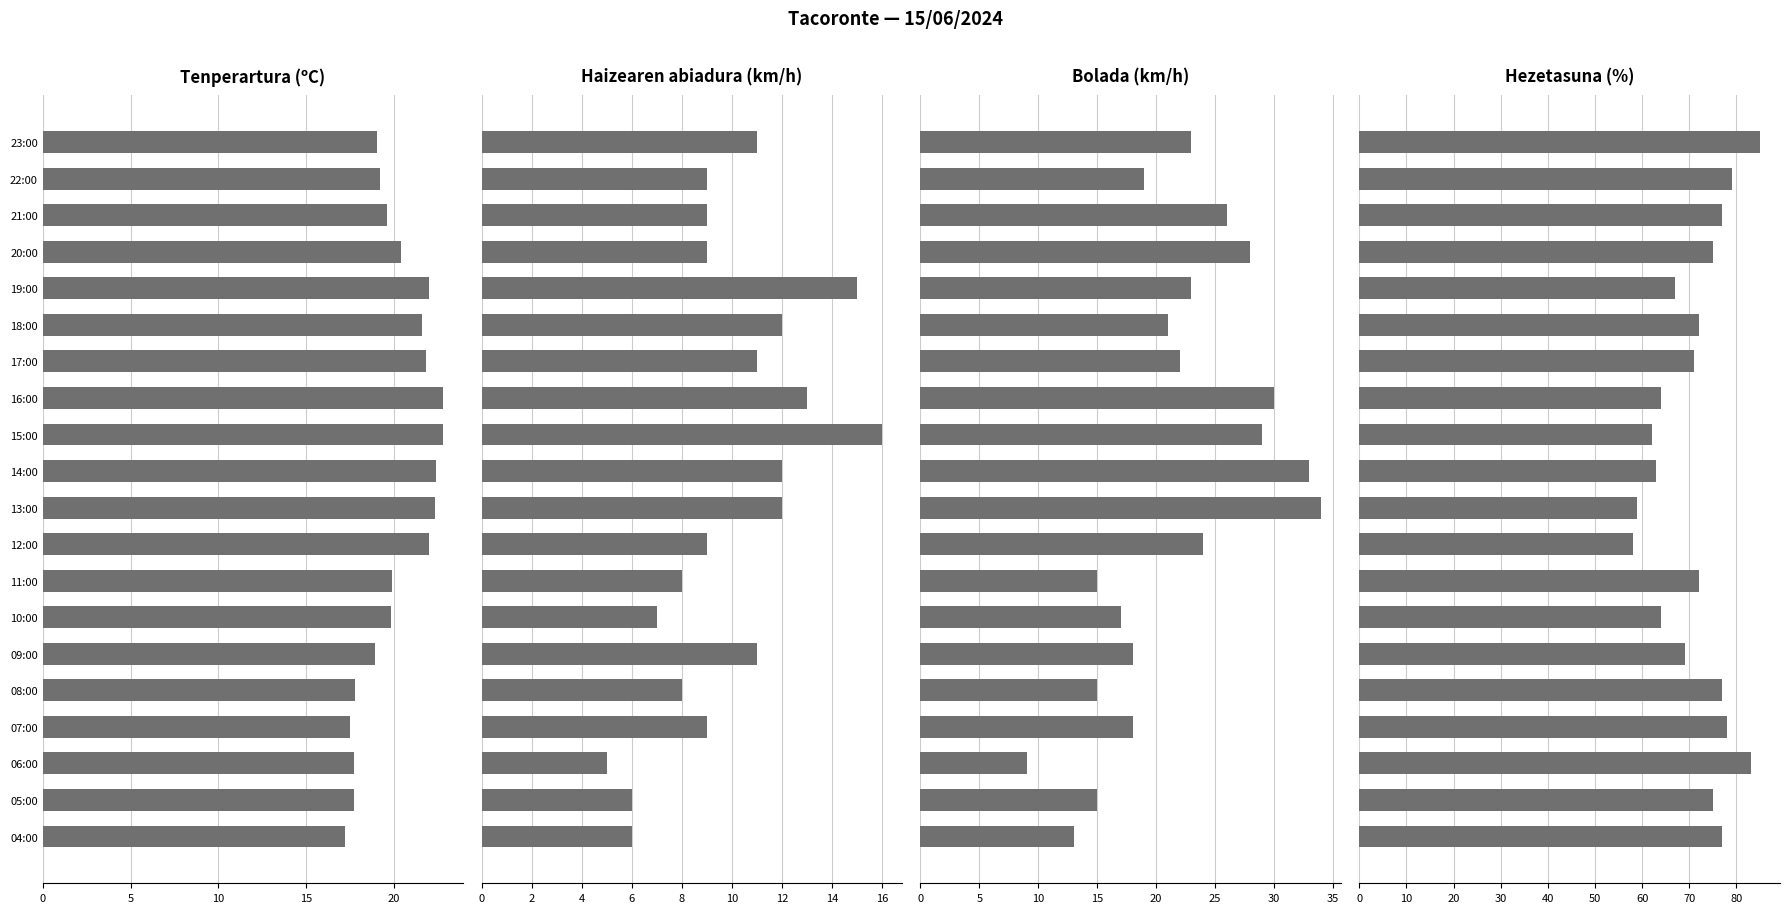

How many groups of bars are there?

20